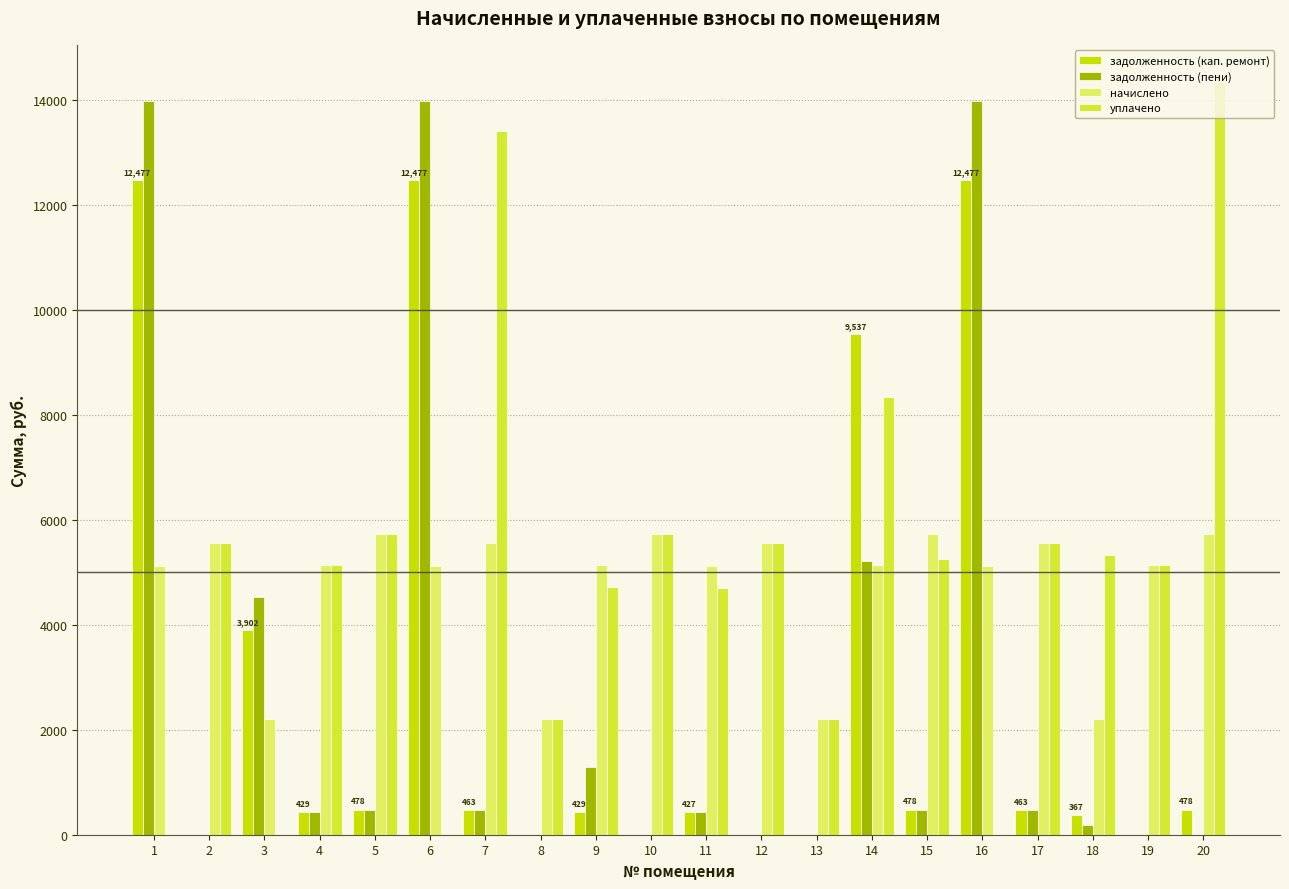

How many values in the начислено series exceed 5147?

12